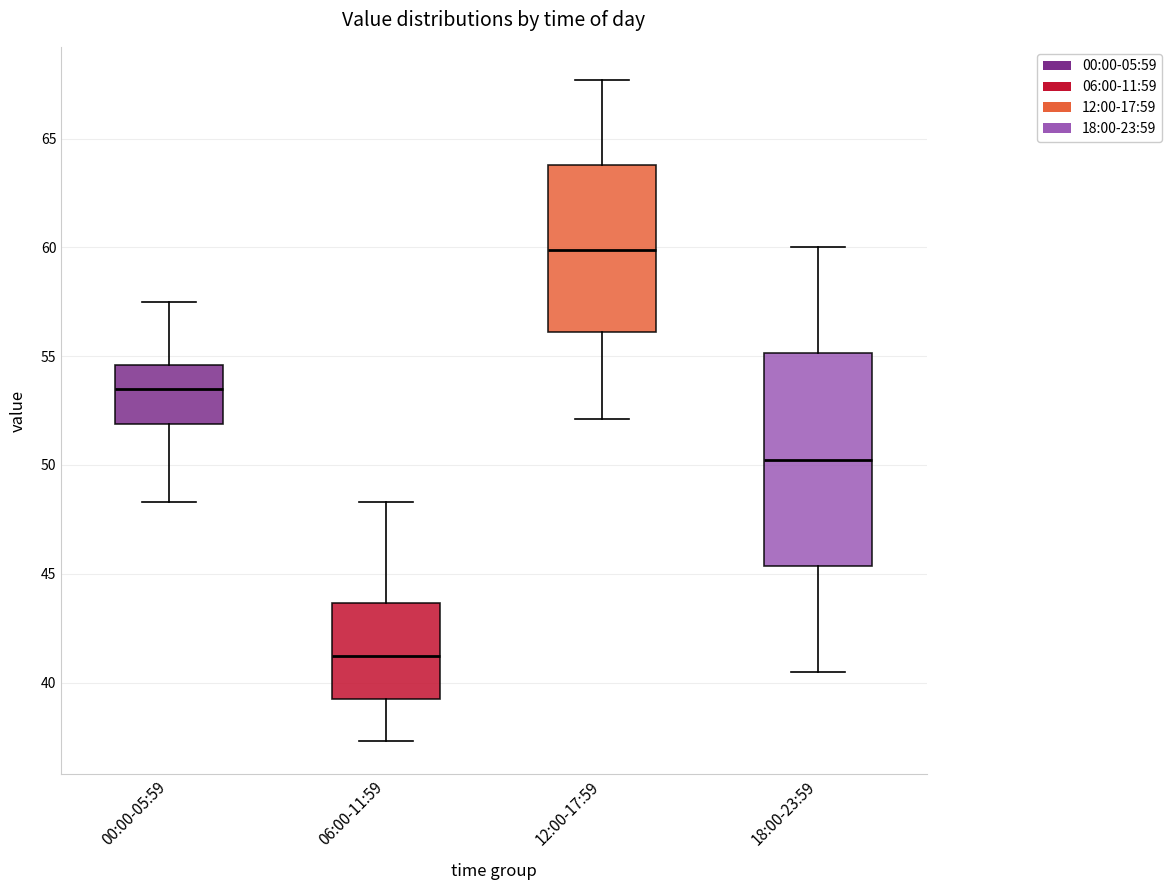

Which box has the lowest median line?

06:00-11:59